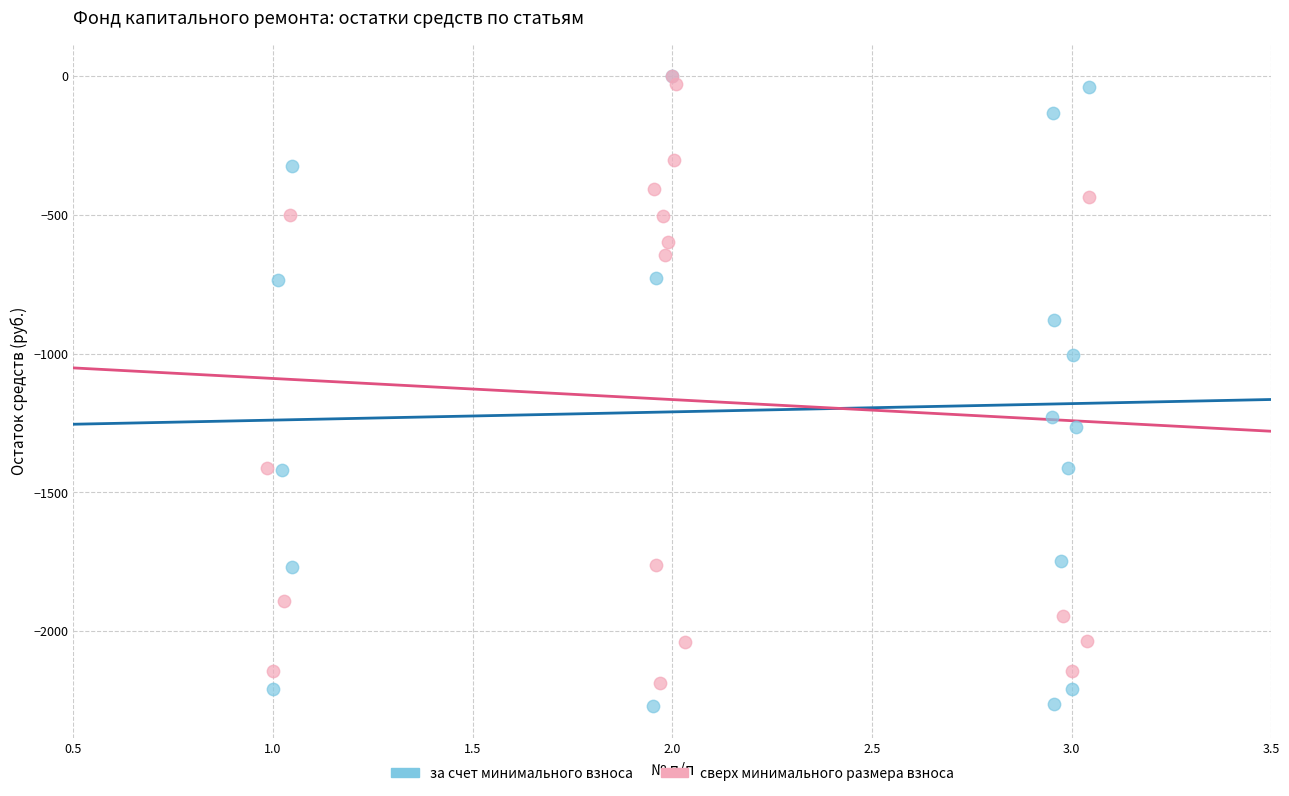

Which series contains the lowest Y value?

за счет минимального взноса